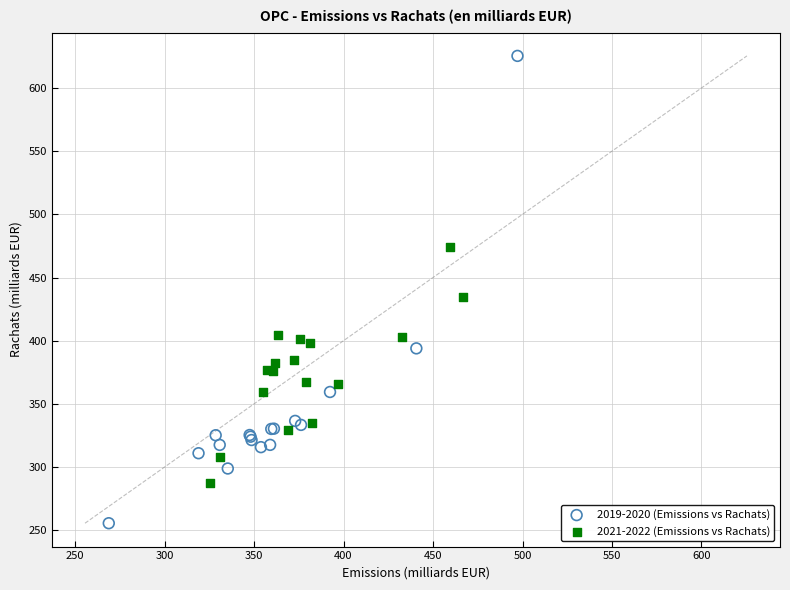

Which series reaches the minimum Y coordinate?

2019-2020 (Emissions vs Rachats)